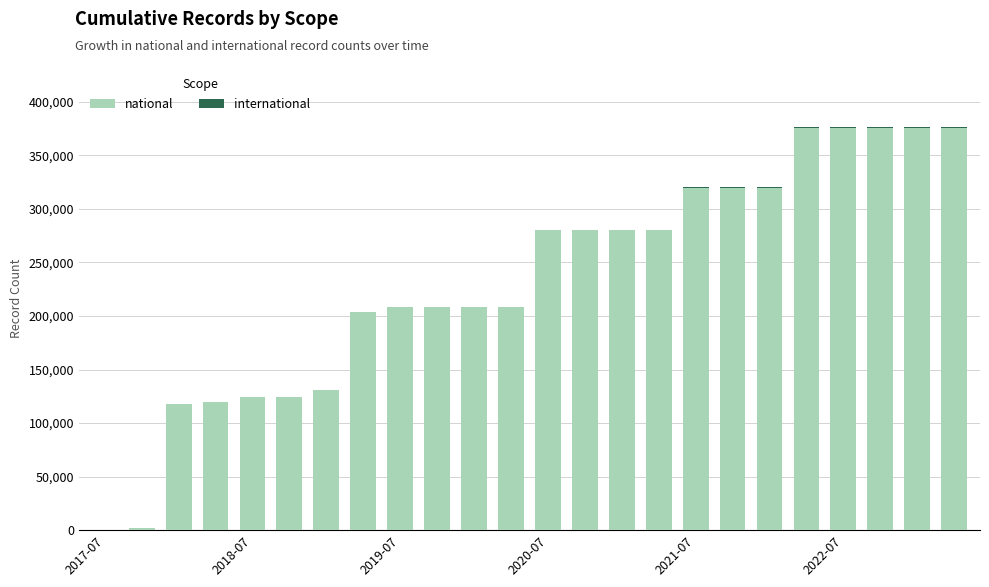

What is the highest value of the national series?

375841